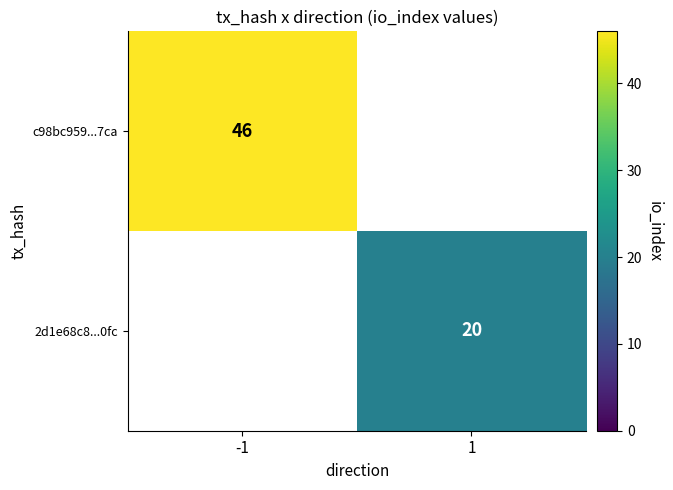

At which category is the sum across all series the highest?

-1